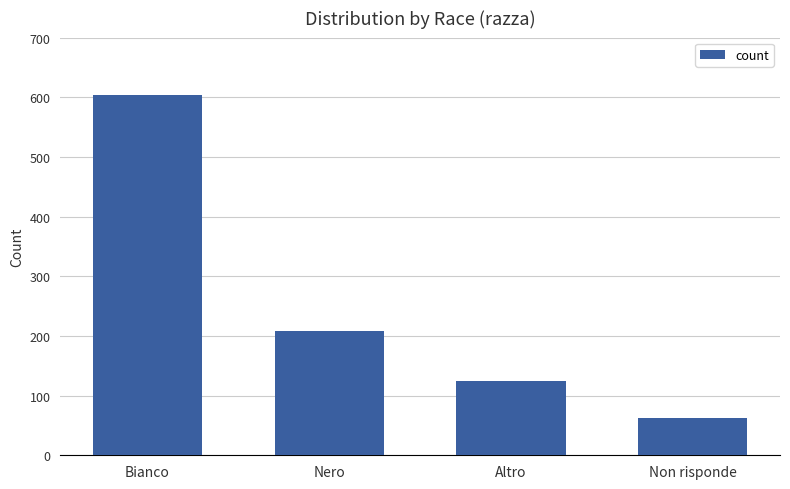

Between Altro and Nero, which is larger?

Nero